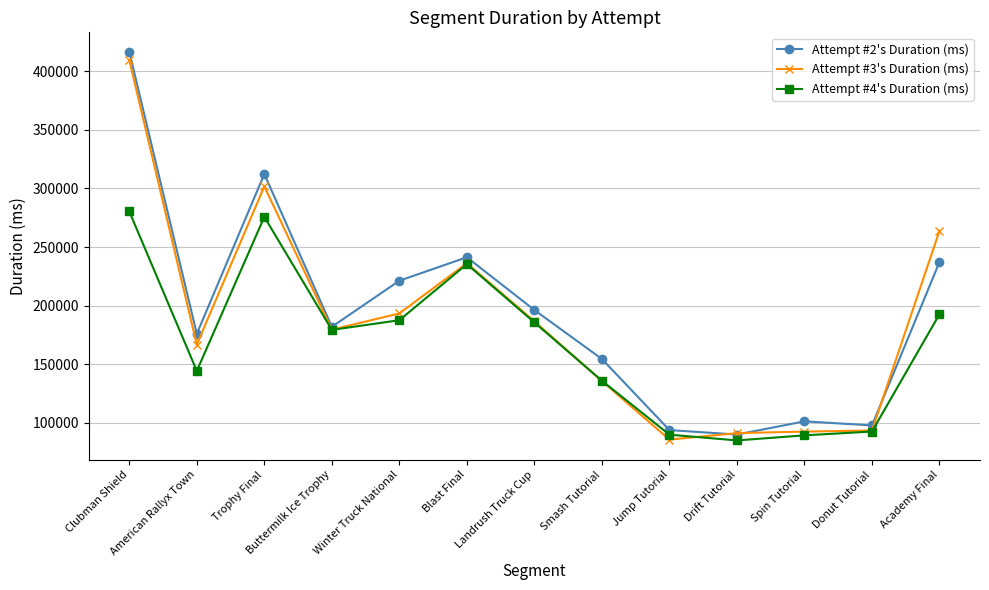

What is the difference between the Attempt #3's Duration (ms) values at Spin Tutorial and Academy Final?

171412